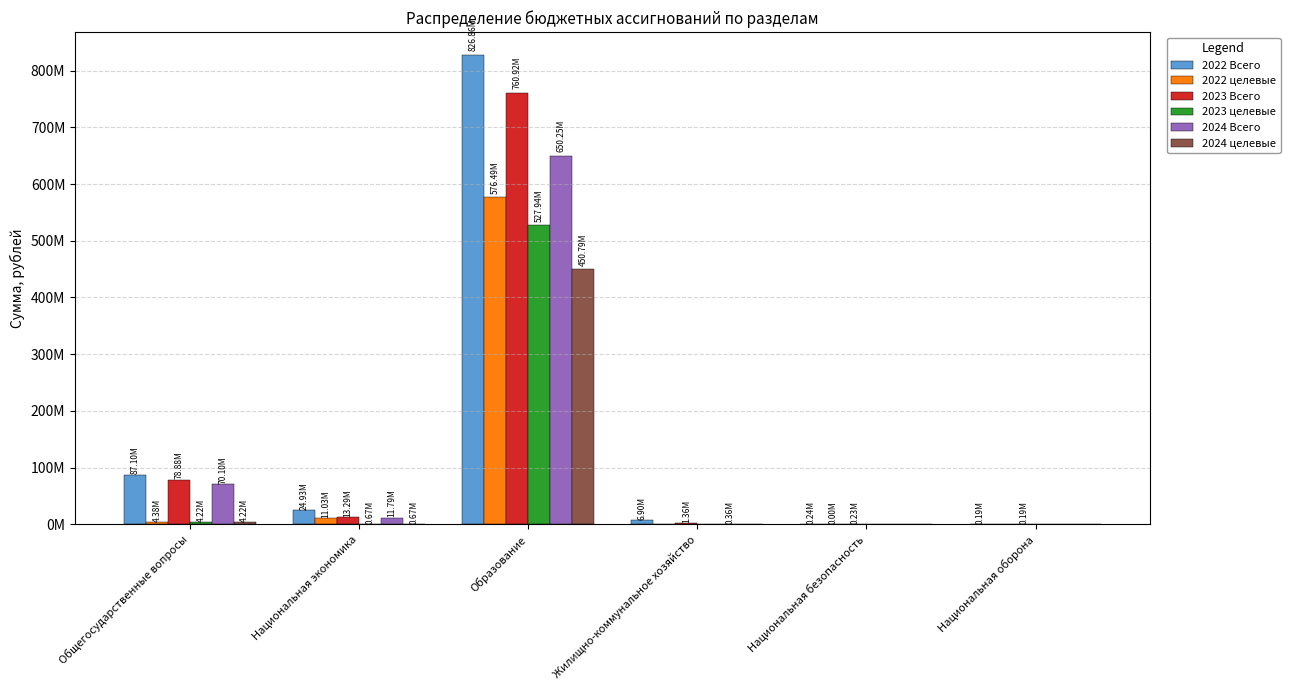

List the labels in order of 2024 целевые value, largest first.

Образование, Общегосударственные вопросы, Национальная экономика, Жилищно-коммунальное хозяйство, Национальная безопасность, Национальная оборона